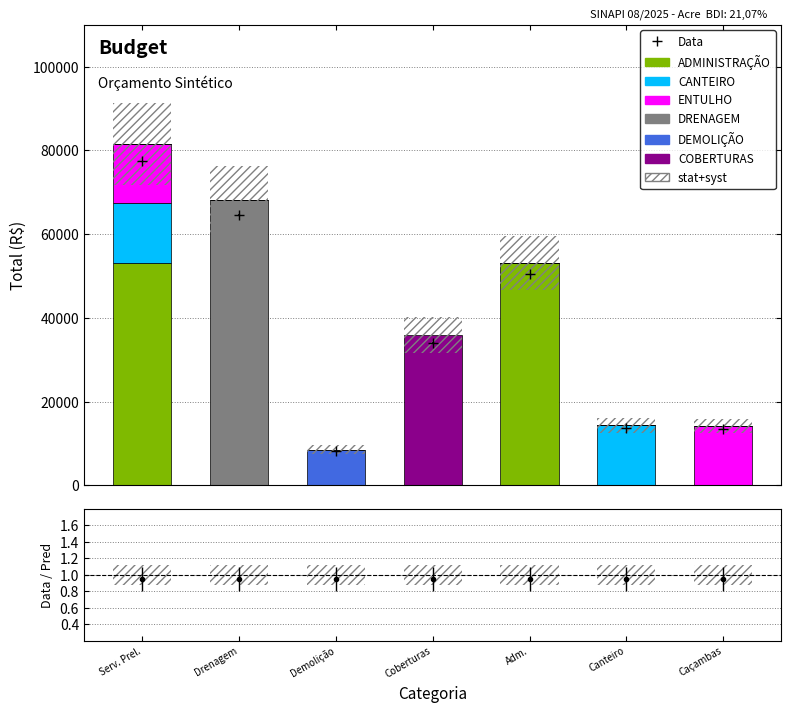

The COBERTURAS series shows -18827.6 at Canteiro. True or false?

False